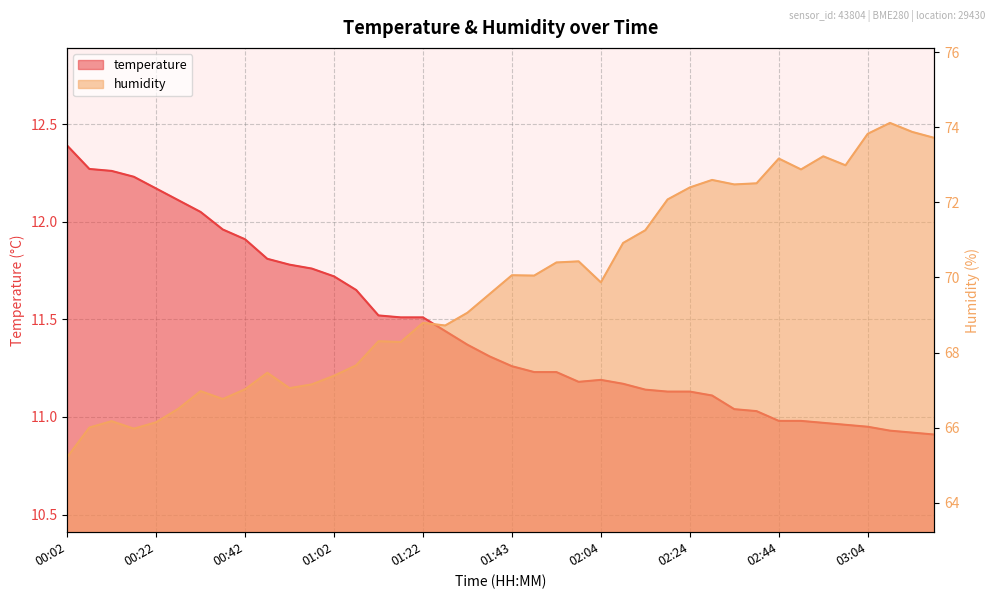

Between 01:33 and 02:14, which is larger?

01:33